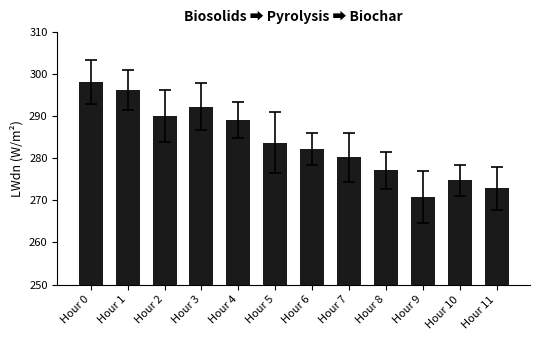

Reading left to right, what are all the values shown in this chart?

Hour 0=298.2	Hour 1=296.3	Hour 2=290.1	Hour 3=292.3	Hour 4=289.1	Hour 5=283.7	Hour 6=282.2	Hour 7=280.2	Hour 8=277.2	Hour 9=270.9	Hour 10=274.8	Hour 11=272.9